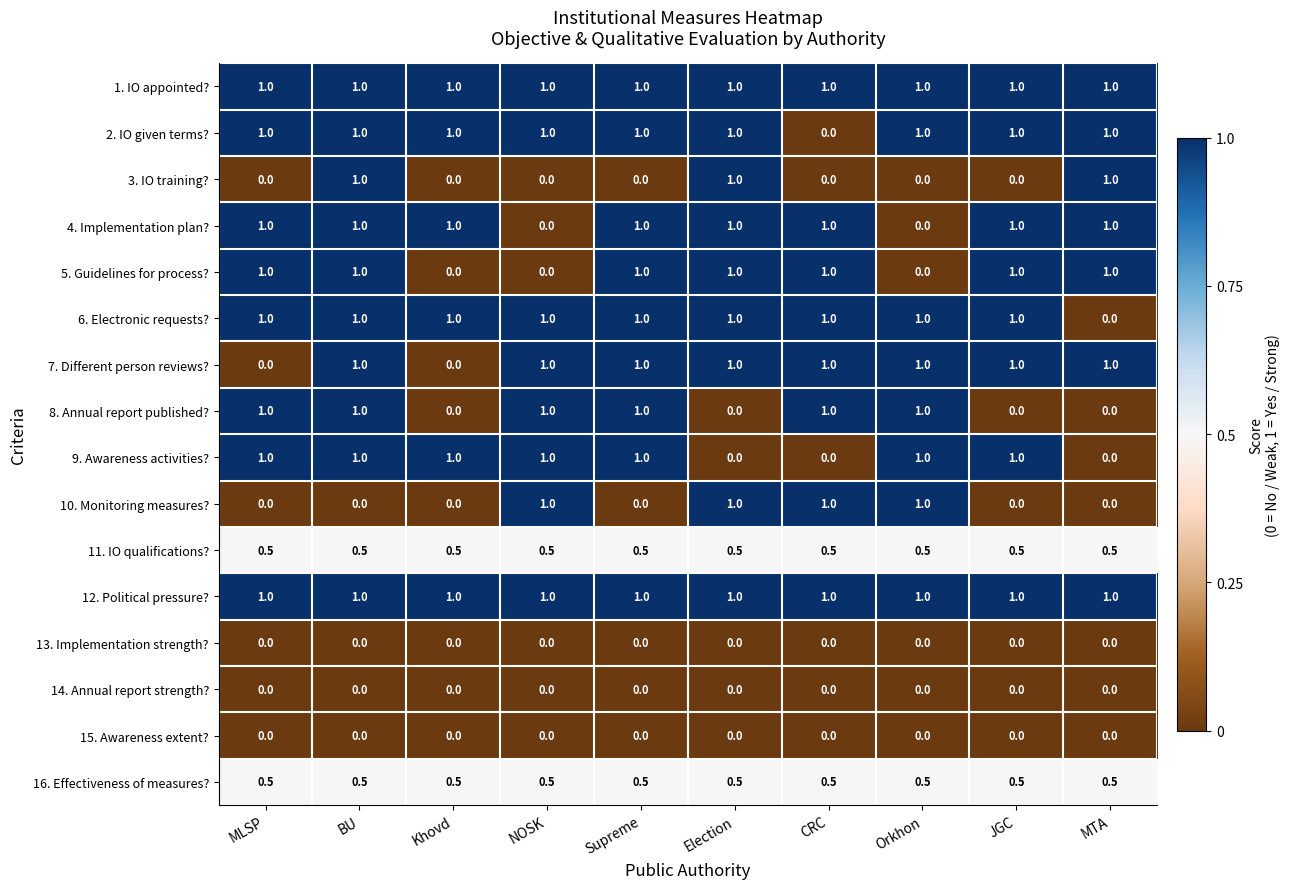

What is the difference between the highest and lowest values at JGC?

1.0